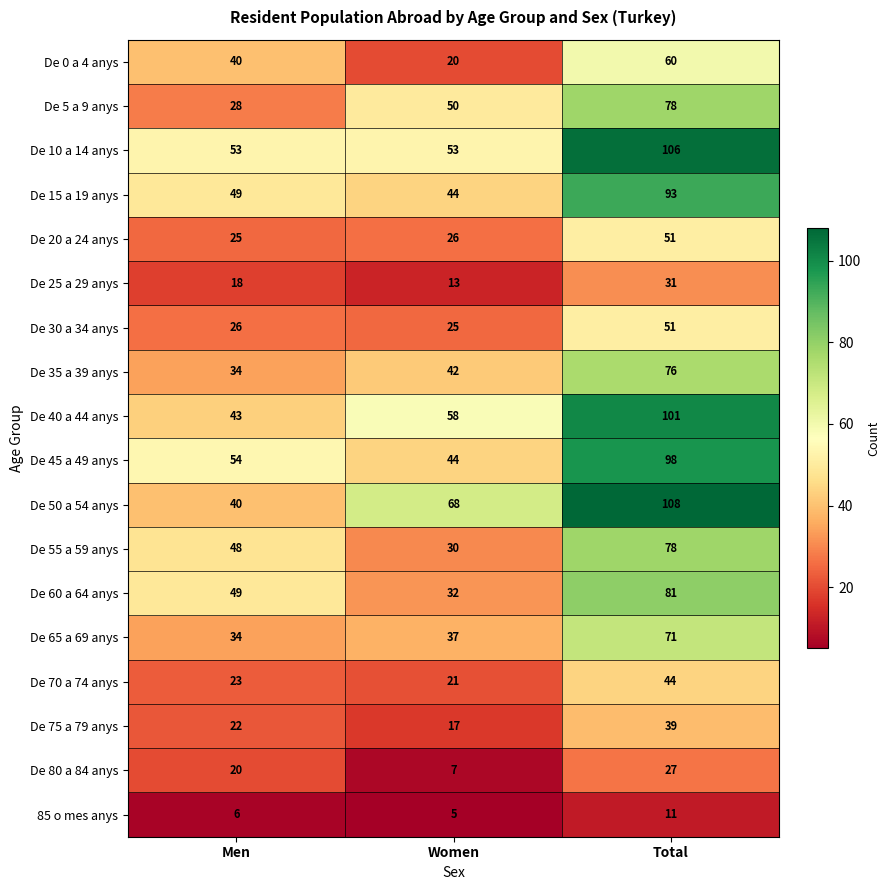

What is the difference between the De 10 a 14 anys values at Women and Total?

53